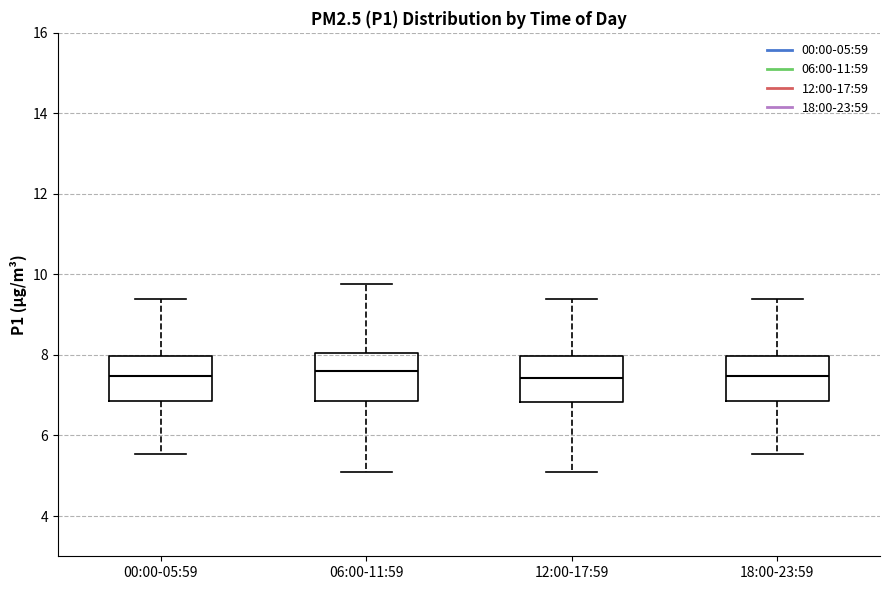

Where is the upper edge of the box for 06:00-11:59 on the y-axis? The values are not printed on the chart, so give them approximately, as read against the axis.

8.0